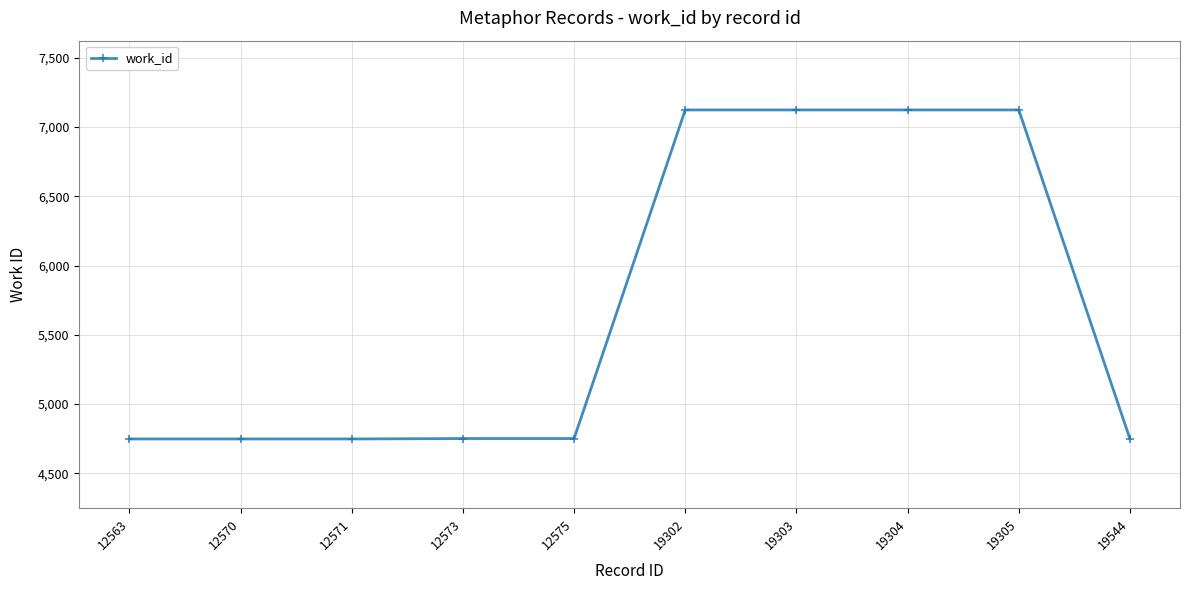

What is the smallest value displayed?

4748